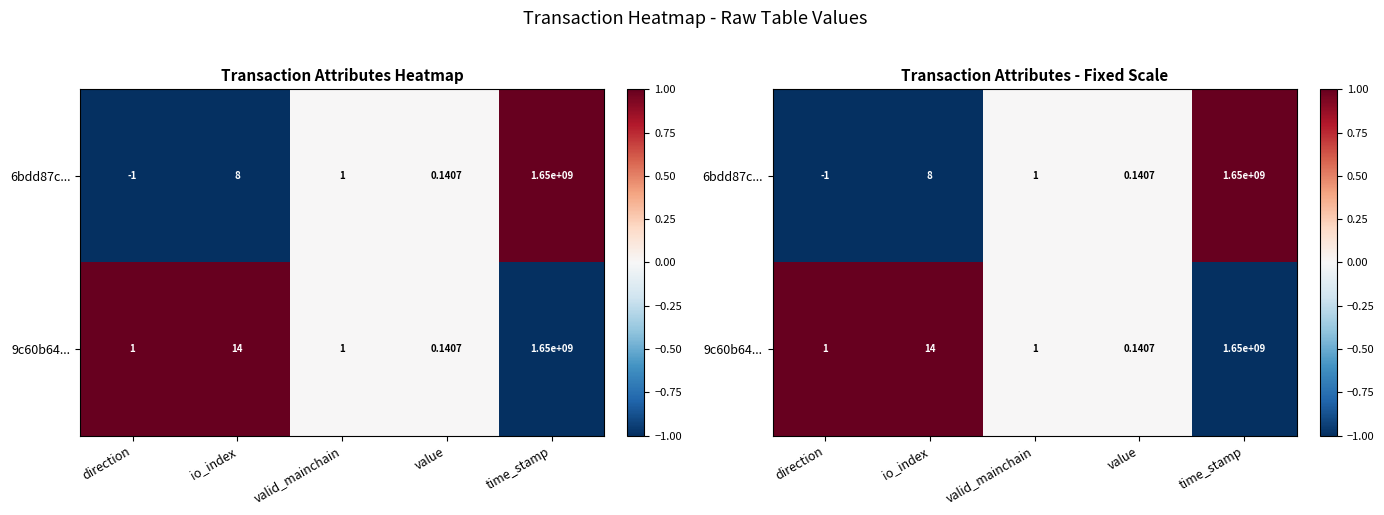

At which label is 9c60b64... closest to 0?

valid_mainchain